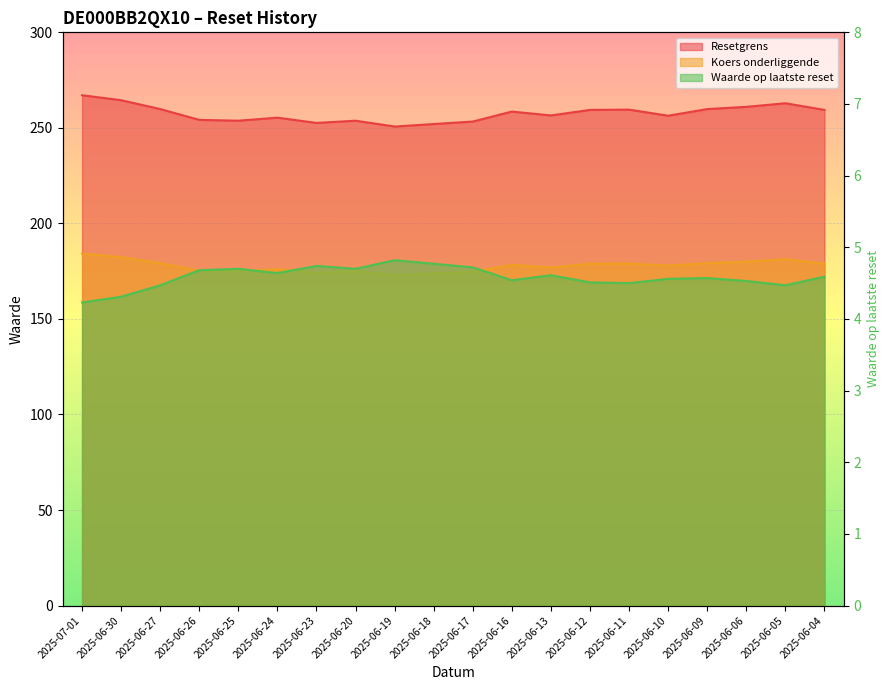

Which has a higher value, 2025-06-13 or 2025-06-12?

2025-06-12